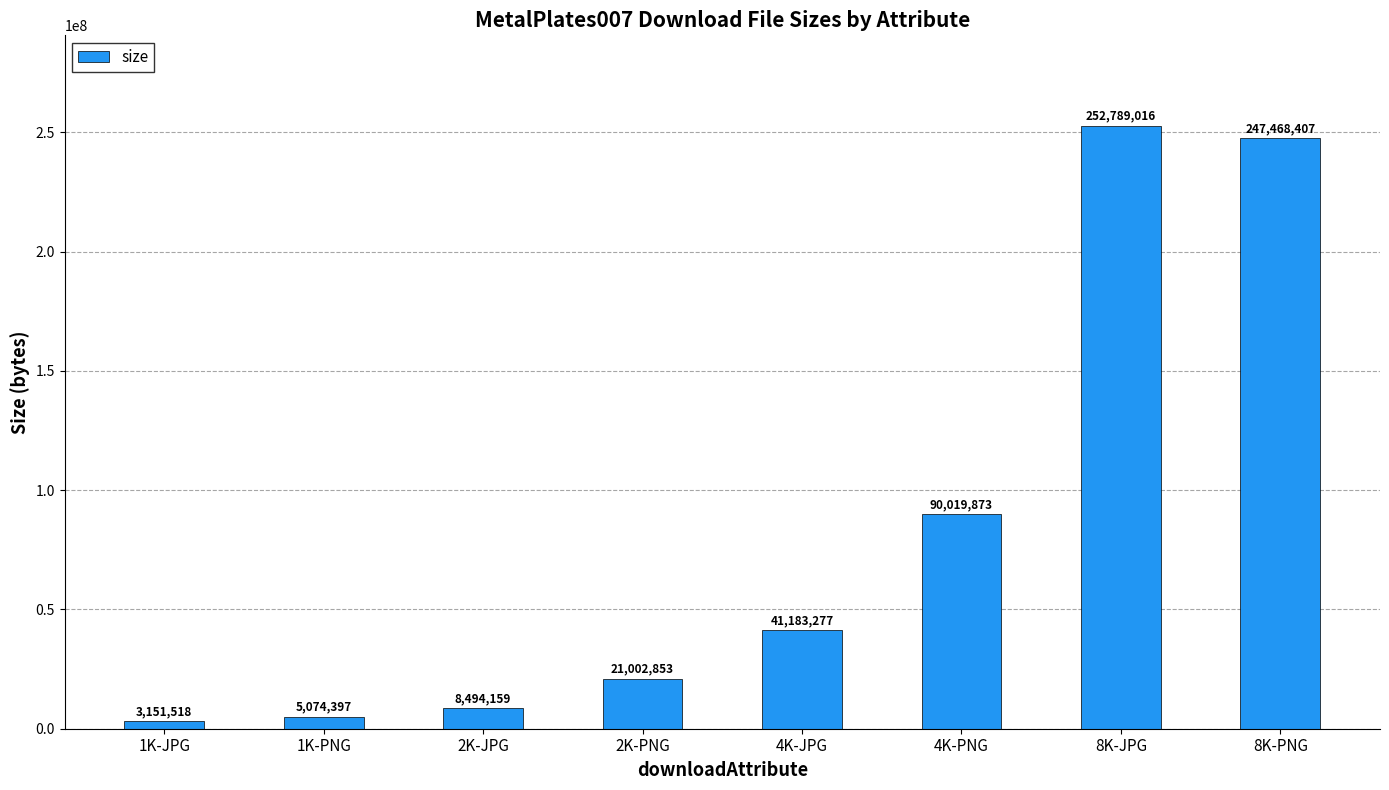

The value at 4K-JPG is 54819734. True or false?

False